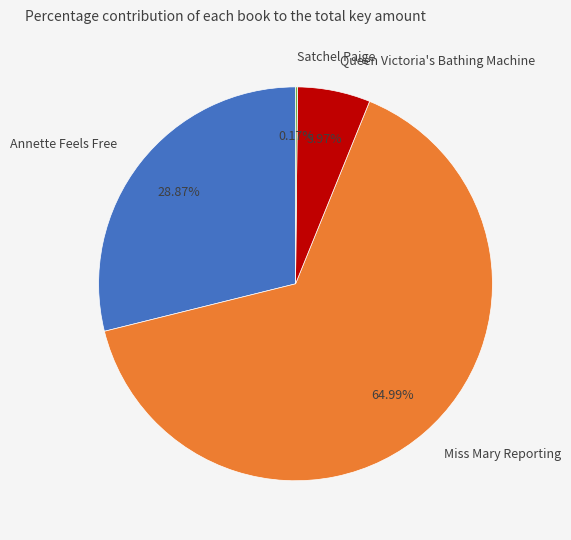

What percentage is the Annette Feels Free slice, to the nearest percent?

29%